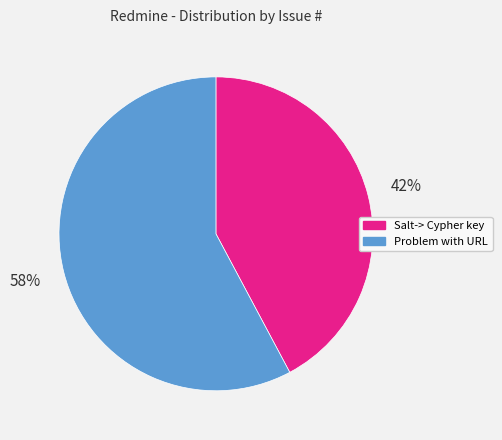

Is Problem with URL the majority of the pie?

Yes